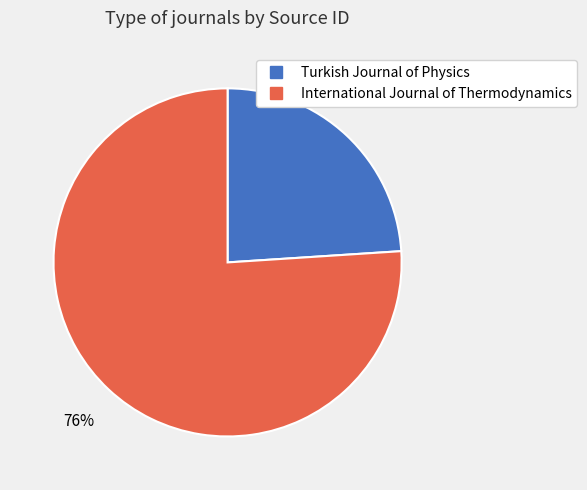

To the nearest percent, what is the average slice percentage?

50%